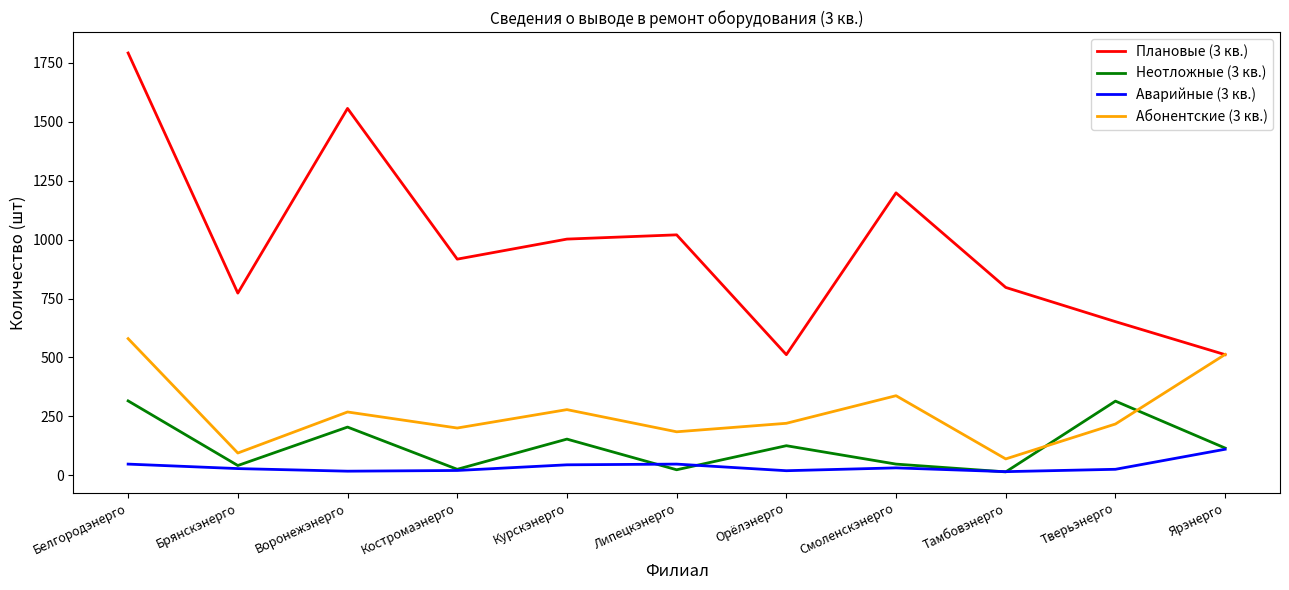

True or false: Аварийные (3 кв.) and Плановые (3 кв.) cross at least once.

False